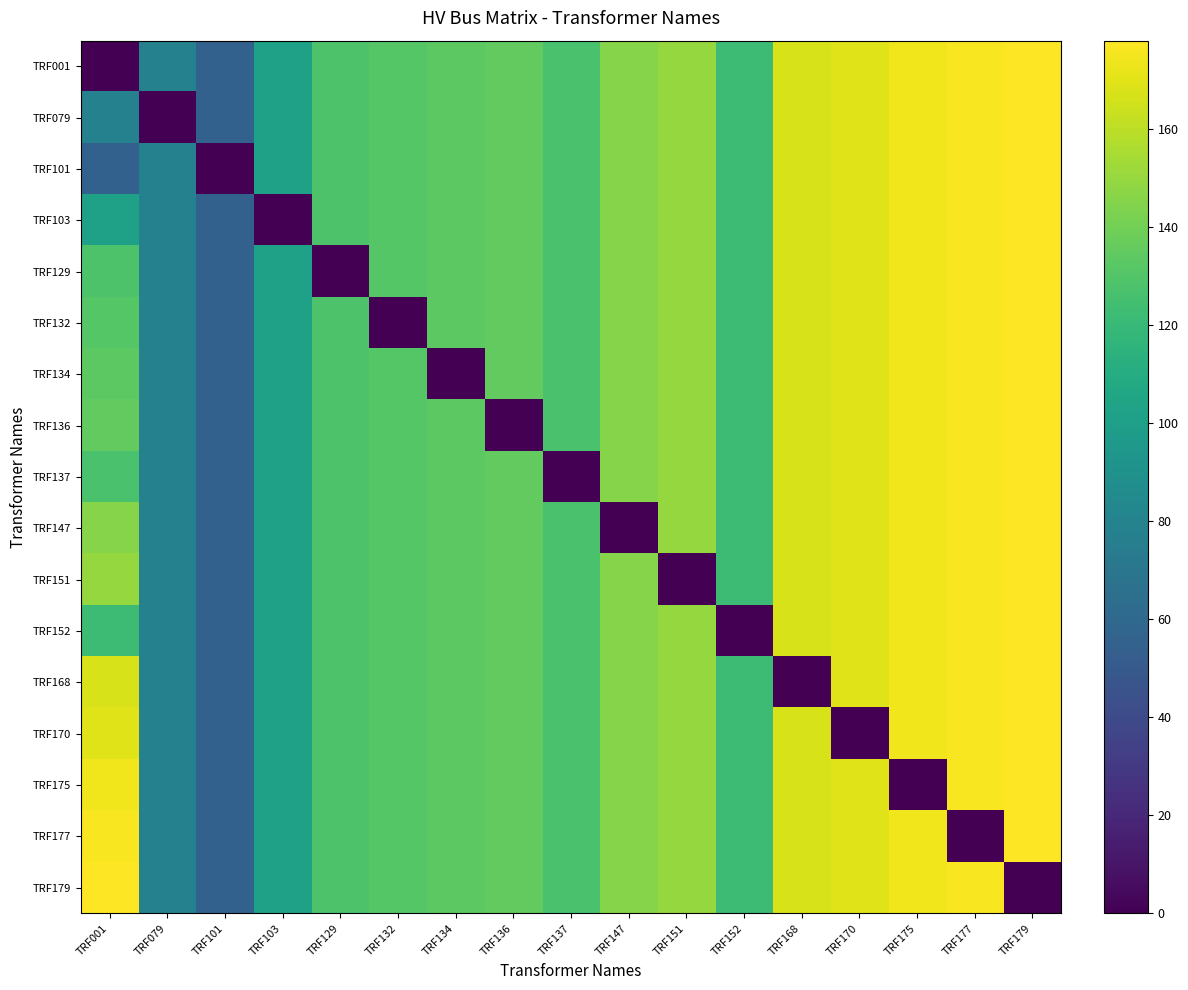

Reading left to right, extract all data points from this chart.

TRF001: TRF001=0	TRF079=78	TRF101=55	TRF103=102	TRF129=128	TRF132=131	TRF134=133	TRF136=135	TRF137=127	TRF147=146	TRF151=150	TRF152=122	TRF168=167	TRF170=169	TRF175=174	TRF177=176	TRF179=178
TRF079: TRF001=78	TRF079=0	TRF101=55	TRF103=102	TRF129=128	TRF132=131	TRF134=133	TRF136=135	TRF137=127	TRF147=146	TRF151=150	TRF152=122	TRF168=167	TRF170=169	TRF175=174	TRF177=176	TRF179=178
TRF101: TRF001=55	TRF079=78	TRF101=0	TRF103=102	TRF129=128	TRF132=131	TRF134=133	TRF136=135	TRF137=127	TRF147=146	TRF151=150	TRF152=122	TRF168=167	TRF170=169	TRF175=174	TRF177=176	TRF179=178
TRF103: TRF001=102	TRF079=78	TRF101=55	TRF103=0	TRF129=128	TRF132=131	TRF134=133	TRF136=135	TRF137=127	TRF147=146	TRF151=150	TRF152=122	TRF168=167	TRF170=169	TRF175=174	TRF177=176	TRF179=178
TRF129: TRF001=128	TRF079=78	TRF101=55	TRF103=102	TRF129=0	TRF132=131	TRF134=133	TRF136=135	TRF137=127	TRF147=146	TRF151=150	TRF152=122	TRF168=167	TRF170=169	TRF175=174	TRF177=176	TRF179=178
TRF132: TRF001=131	TRF079=78	TRF101=55	TRF103=102	TRF129=128	TRF132=0	TRF134=133	TRF136=135	TRF137=127	TRF147=146	TRF151=150	TRF152=122	TRF168=167	TRF170=169	TRF175=174	TRF177=176	TRF179=178
TRF134: TRF001=133	TRF079=78	TRF101=55	TRF103=102	TRF129=128	TRF132=131	TRF134=0	TRF136=135	TRF137=127	TRF147=146	TRF151=150	TRF152=122	TRF168=167	TRF170=169	TRF175=174	TRF177=176	TRF179=178
TRF136: TRF001=135	TRF079=78	TRF101=55	TRF103=102	TRF129=128	TRF132=131	TRF134=133	TRF136=0	TRF137=127	TRF147=146	TRF151=150	TRF152=122	TRF168=167	TRF170=169	TRF175=174	TRF177=176	TRF179=178
TRF137: TRF001=127	TRF079=78	TRF101=55	TRF103=102	TRF129=128	TRF132=131	TRF134=133	TRF136=135	TRF137=0	TRF147=146	TRF151=150	TRF152=122	TRF168=167	TRF170=169	TRF175=174	TRF177=176	TRF179=178
TRF147: TRF001=146	TRF079=78	TRF101=55	TRF103=102	TRF129=128	TRF132=131	TRF134=133	TRF136=135	TRF137=127	TRF147=0	TRF151=150	TRF152=122	TRF168=167	TRF170=169	TRF175=174	TRF177=176	TRF179=178
TRF151: TRF001=150	TRF079=78	TRF101=55	TRF103=102	TRF129=128	TRF132=131	TRF134=133	TRF136=135	TRF137=127	TRF147=146	TRF151=0	TRF152=122	TRF168=167	TRF170=169	TRF175=174	TRF177=176	TRF179=178
TRF152: TRF001=122	TRF079=78	TRF101=55	TRF103=102	TRF129=128	TRF132=131	TRF134=133	TRF136=135	TRF137=127	TRF147=146	TRF151=150	TRF152=0	TRF168=167	TRF170=169	TRF175=174	TRF177=176	TRF179=178
TRF168: TRF001=167	TRF079=78	TRF101=55	TRF103=102	TRF129=128	TRF132=131	TRF134=133	TRF136=135	TRF137=127	TRF147=146	TRF151=150	TRF152=122	TRF168=0	TRF170=169	TRF175=174	TRF177=176	TRF179=178
TRF170: TRF001=169	TRF079=78	TRF101=55	TRF103=102	TRF129=128	TRF132=131	TRF134=133	TRF136=135	TRF137=127	TRF147=146	TRF151=150	TRF152=122	TRF168=167	TRF170=0	TRF175=174	TRF177=176	TRF179=178
TRF175: TRF001=174	TRF079=78	TRF101=55	TRF103=102	TRF129=128	TRF132=131	TRF134=133	TRF136=135	TRF137=127	TRF147=146	TRF151=150	TRF152=122	TRF168=167	TRF170=169	TRF175=0	TRF177=176	TRF179=178
TRF177: TRF001=176	TRF079=78	TRF101=55	TRF103=102	TRF129=128	TRF132=131	TRF134=133	TRF136=135	TRF137=127	TRF147=146	TRF151=150	TRF152=122	TRF168=167	TRF170=169	TRF175=174	TRF177=0	TRF179=178
TRF179: TRF001=178	TRF079=78	TRF101=55	TRF103=102	TRF129=128	TRF132=131	TRF134=133	TRF136=135	TRF137=127	TRF147=146	TRF151=150	TRF152=122	TRF168=167	TRF170=169	TRF175=174	TRF177=176	TRF179=0